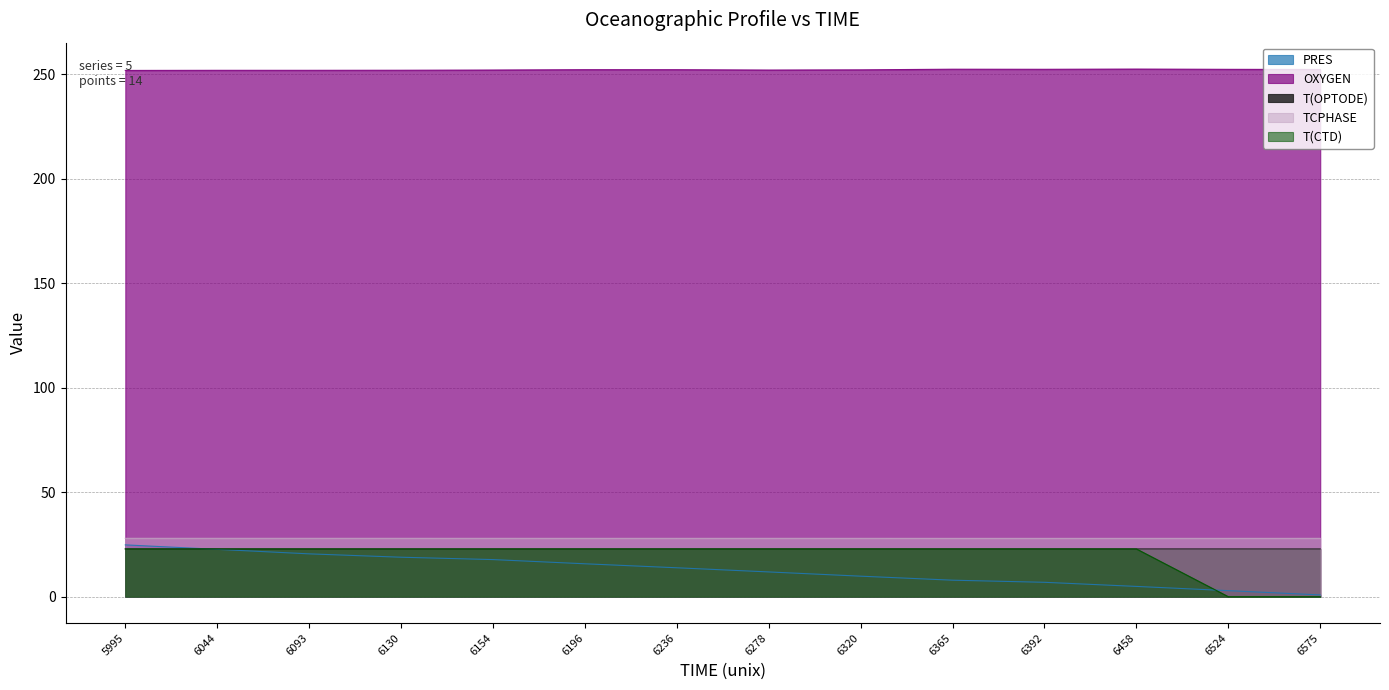

Reading right to left, extract all data points from this chart.

PRES: 0.8	2.9	4.9	6.9	7.9	9.8	11.8	13.8	15.7	17.8	18.9	20.5	22.6	24.8
OXYGEN: 252.3	252.3	252.5	252.3	252.4	252.1	252.0	252.2	252.2	252.0	251.9	251.9	251.9	251.8
T(OPTODE): 22.9	22.9	22.9	22.9	22.9	22.9	22.9	22.9	22.9	22.9	22.9	22.9	22.9	22.9
TCPHASE: 27.9	27.9	27.9	27.9	27.9	27.9	27.9	27.9	27.9	27.9	27.9	27.9	27.9	27.9
T(CTD): 0.0	0.0	22.9	22.9	22.9	22.9	22.9	22.9	22.9	22.9	22.9	22.9	22.9	22.9